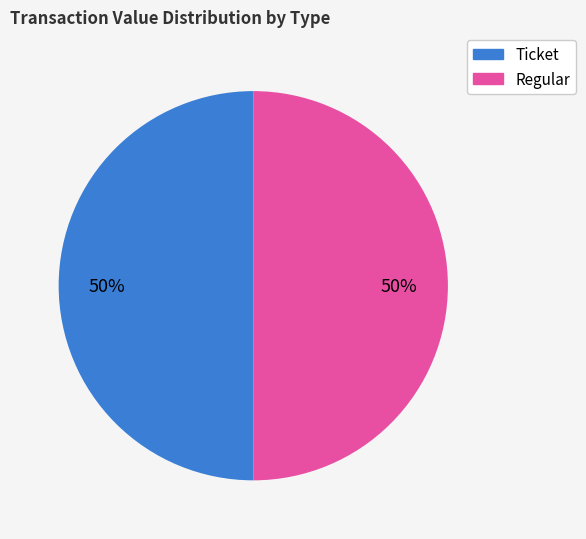

What percentage is the Regular slice, to the nearest percent?

50%